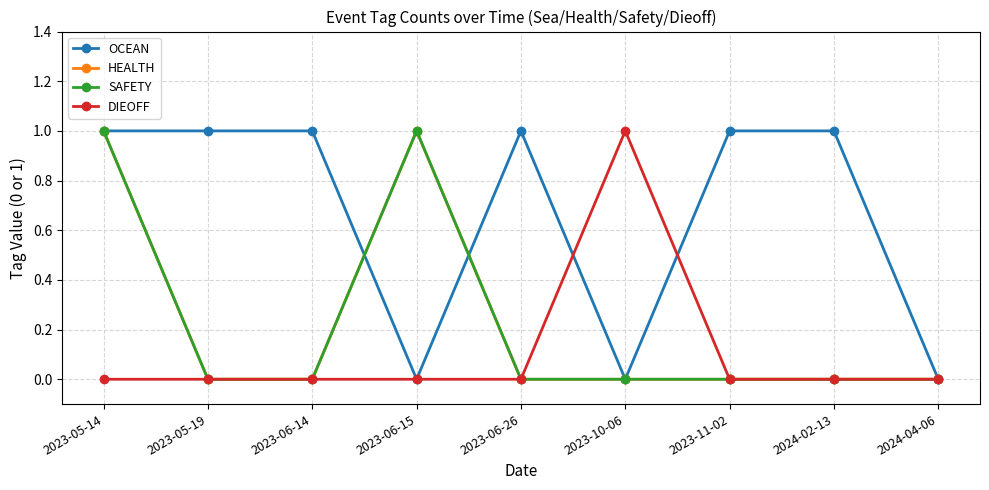

At which category does OCEAN reach its first local peak?

2023-06-26